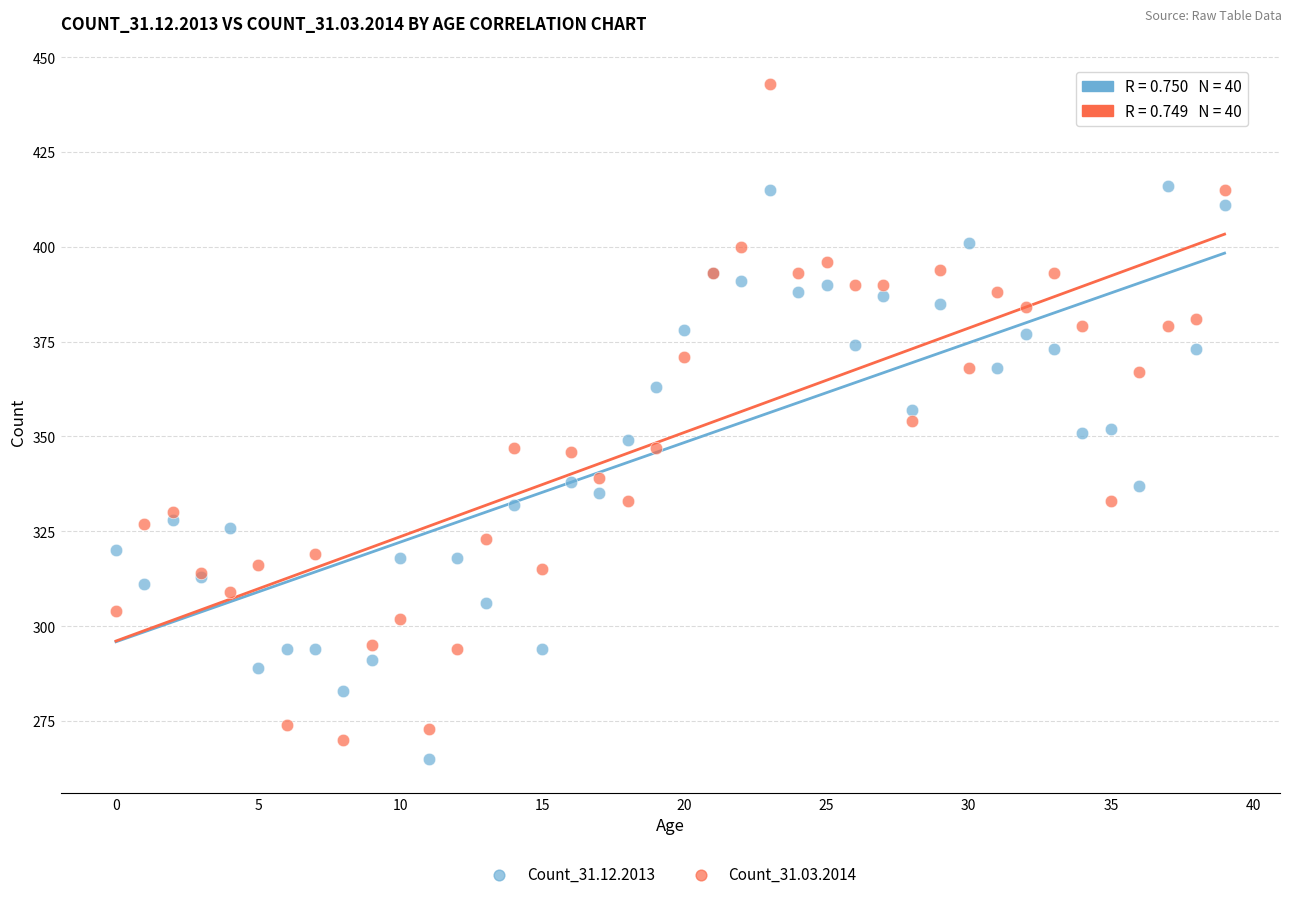

Which series reaches the maximum Y coordinate?

Count_31.03.2014